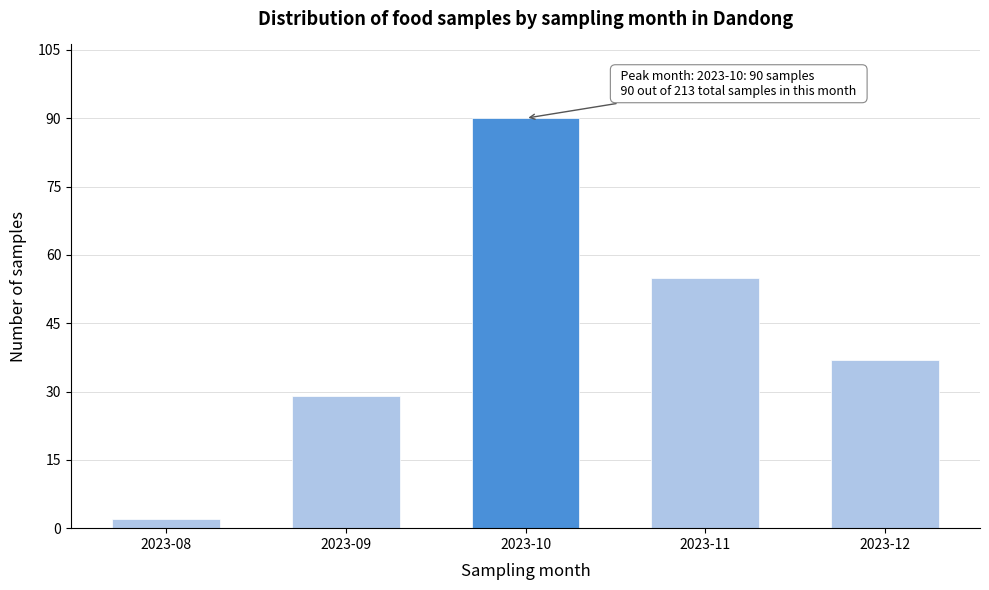

Reading left to right, transcribe all the data shown in this chart.

2	29	90	55	37